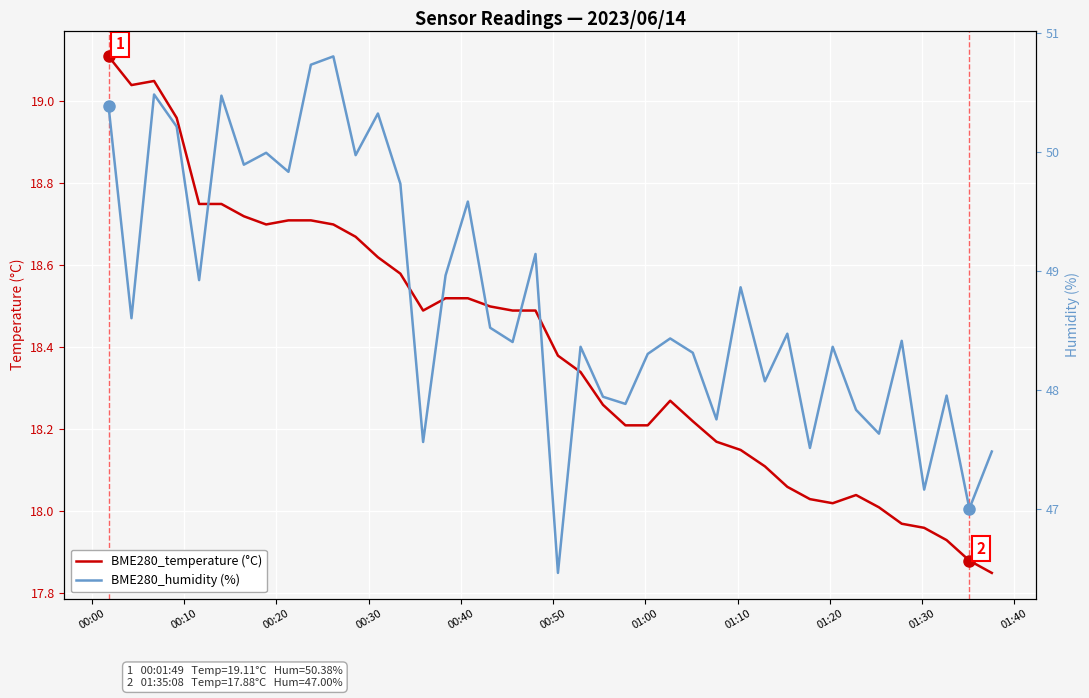

True or false: BME280_temperature (°C) has more than 0 points higher than both neighbors.

True